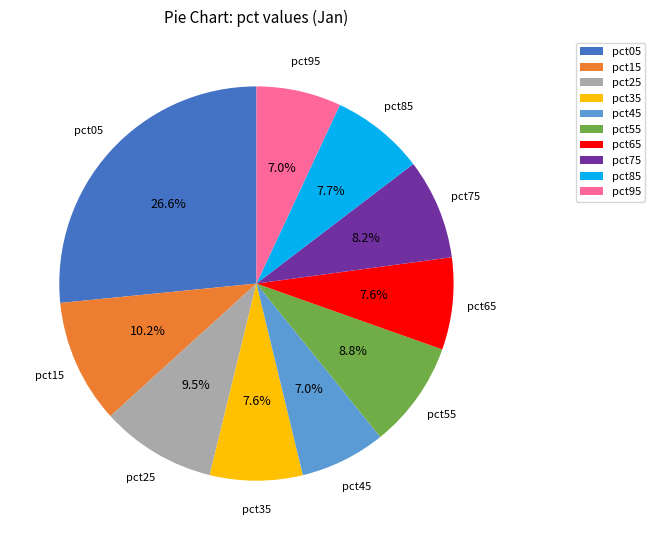

Is it true that pct15 is 4% of the pie?

False